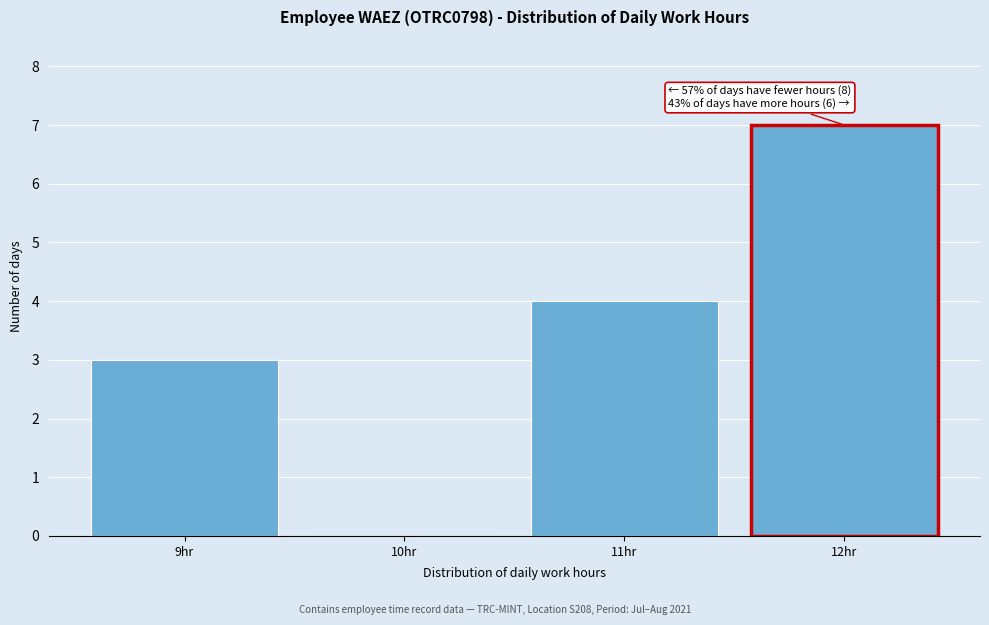

Over which range of the x-axis is the bar tallest?

11.5 to 12.5